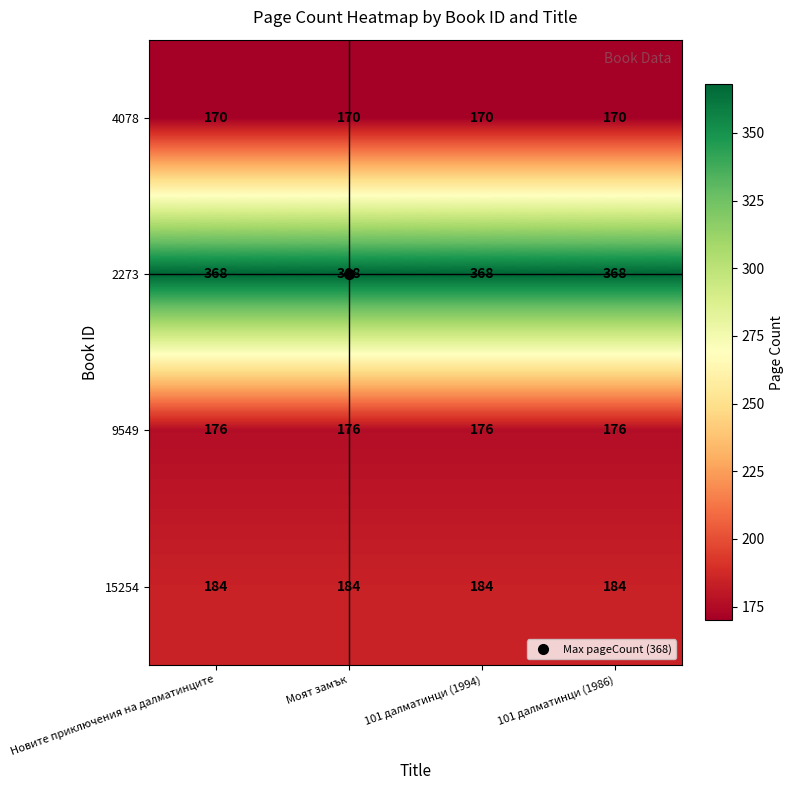

What is the spread (max minus min) of values at Моят замък?

198